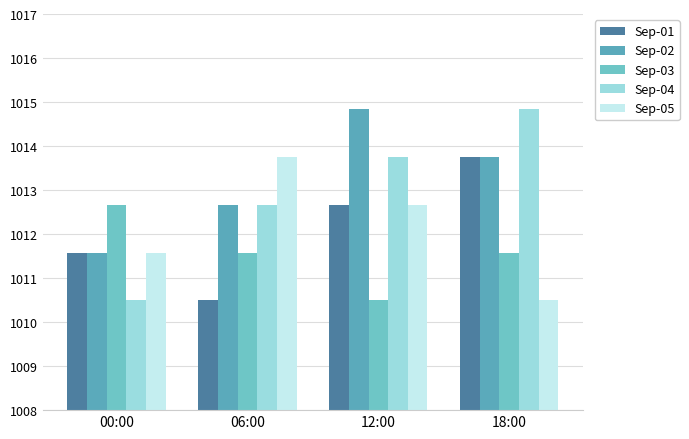

At which label is Sep-03 closest to 1011?

12:00